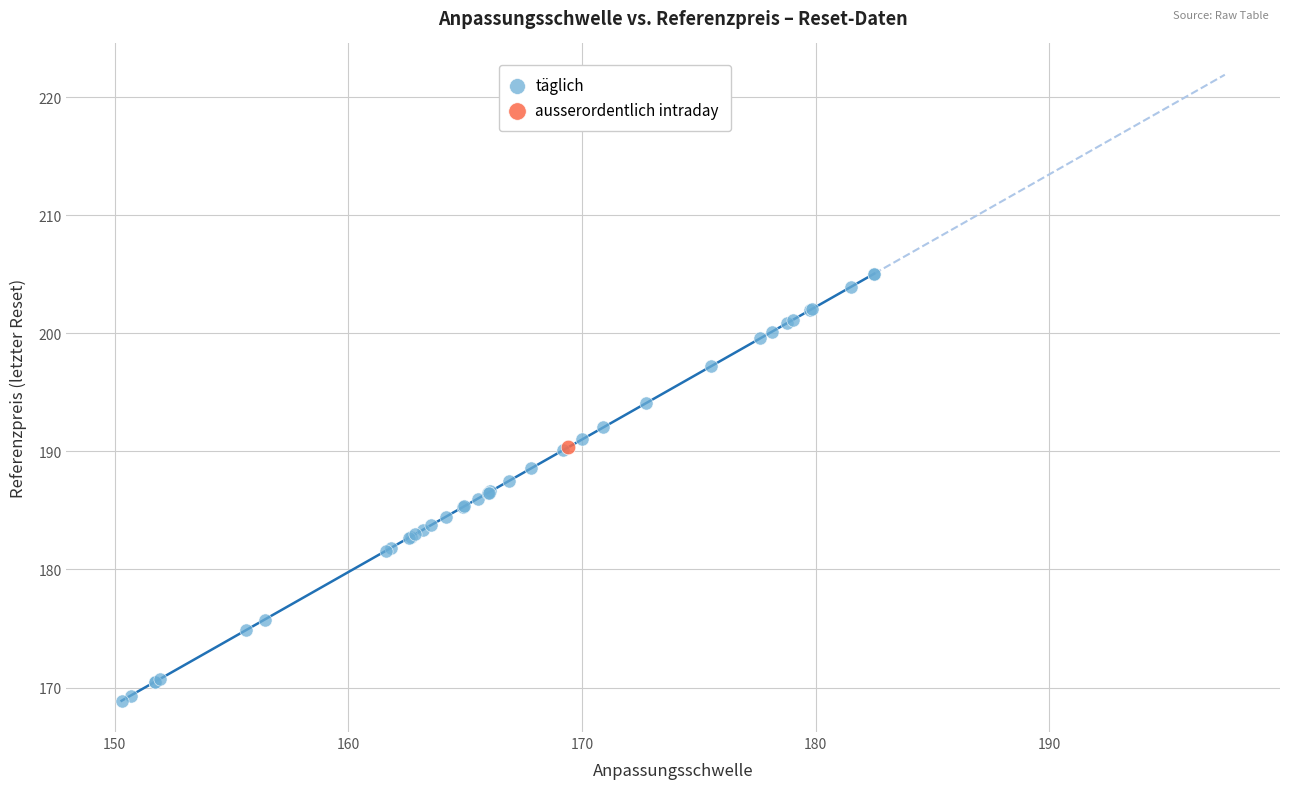

What are all the series names shown in the legend?

täglich, ausserordentlich intraday